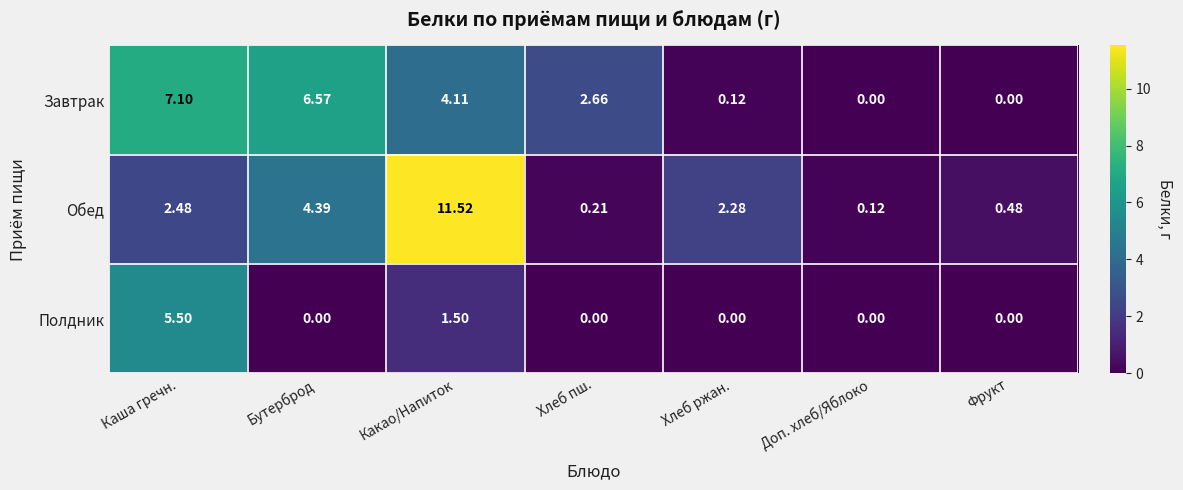

Which series has the largest range (max minus min)?

Обед